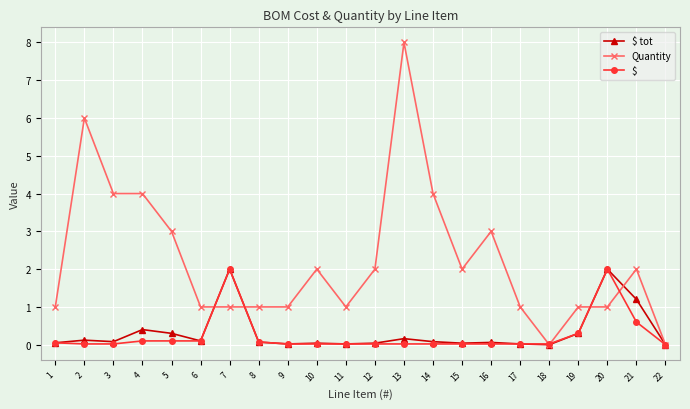

What is the total value across all series at 4?

4.5